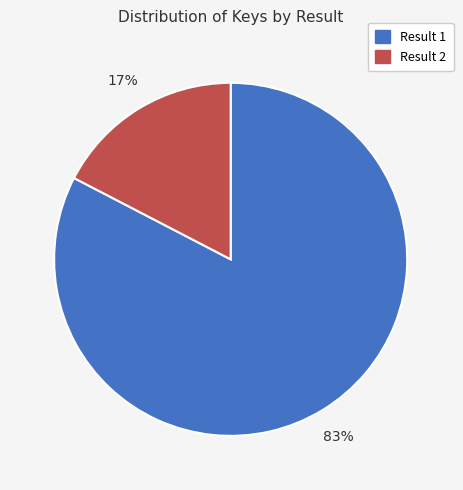

To the nearest percent, what is the average slice percentage?

50%